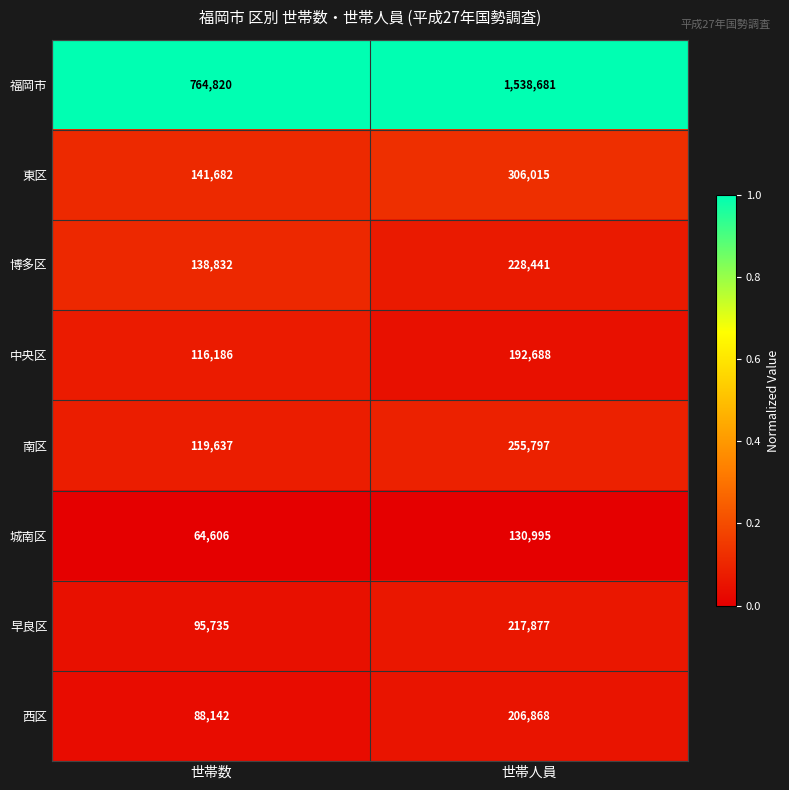

What is the total value across all series at 世帯数?

1529640